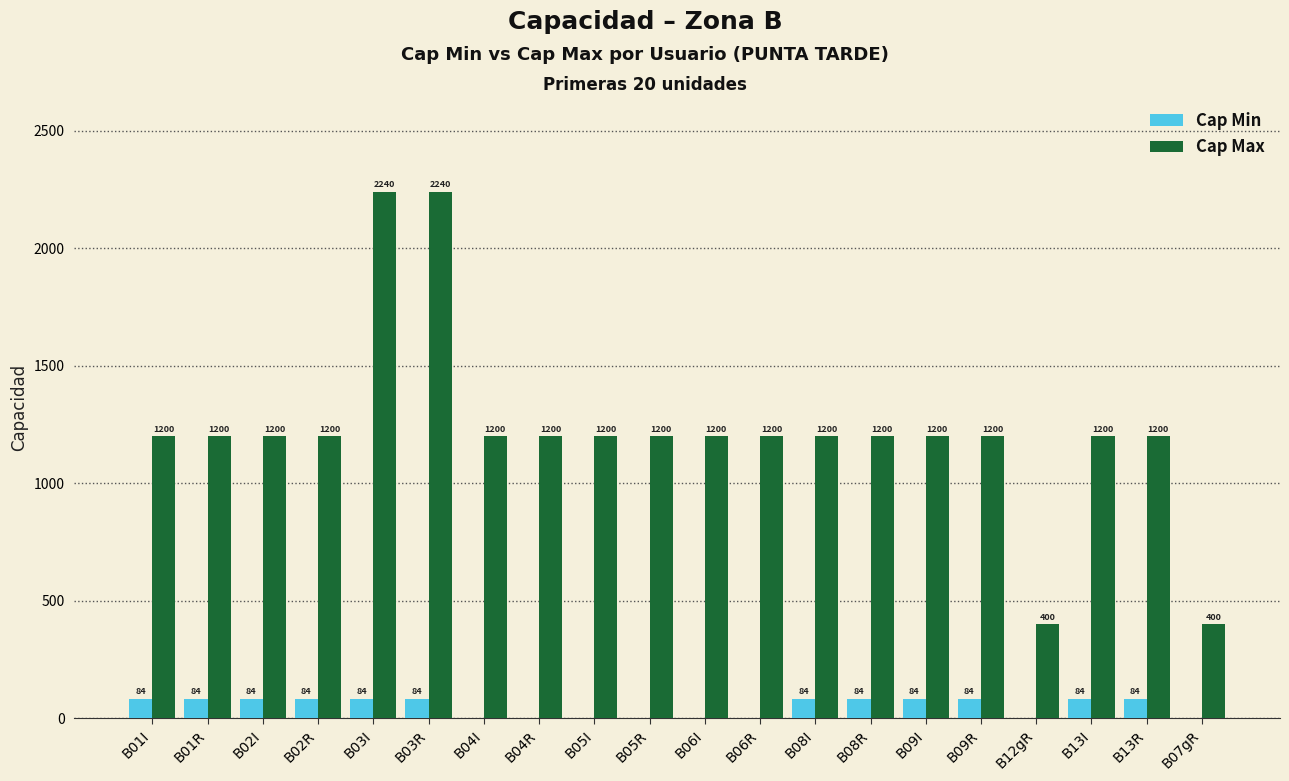

What is the greatest value displayed?

2240